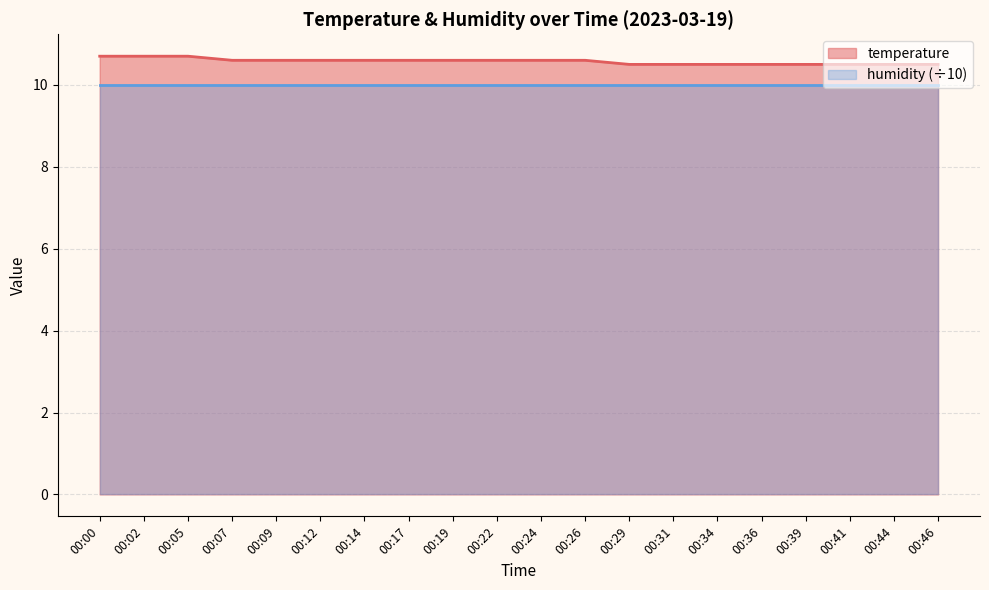

What is the smallest value displayed?

10.0